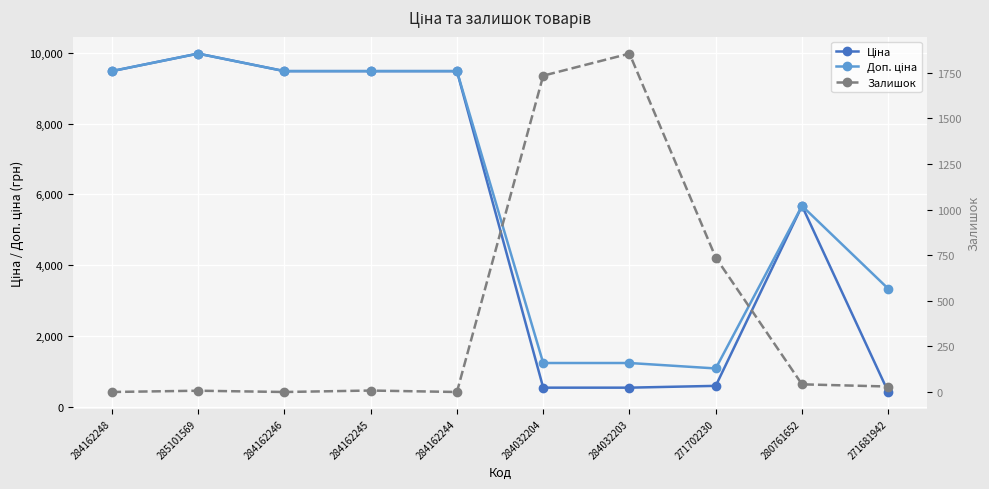

Where do Ціна and Залишок first cross each other?

284162244 and 284032204